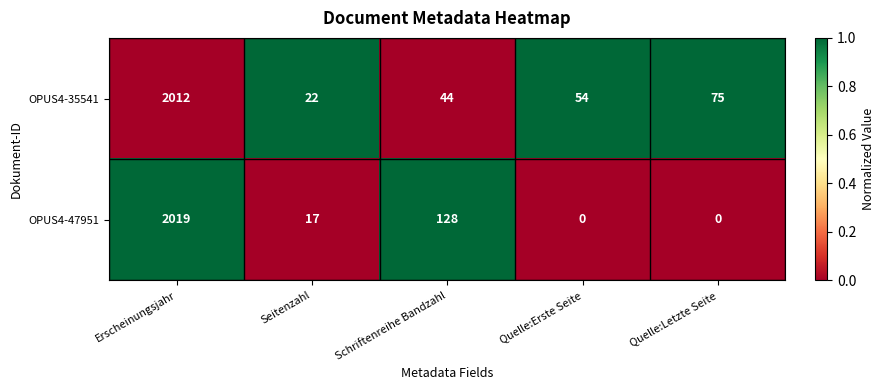

Is it true that OPUS4-47951 equals 1283 at Erscheinungsjahr?

False